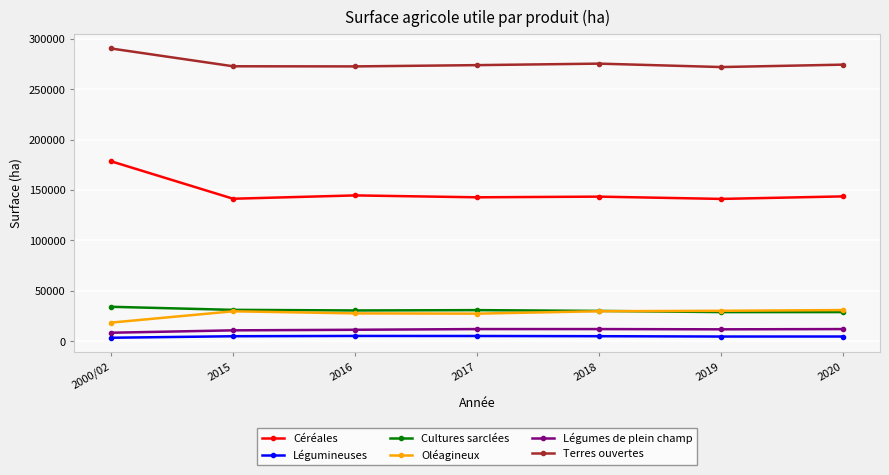

True or false: Oléagineux and Légumes de plein champ cross at least once.

False